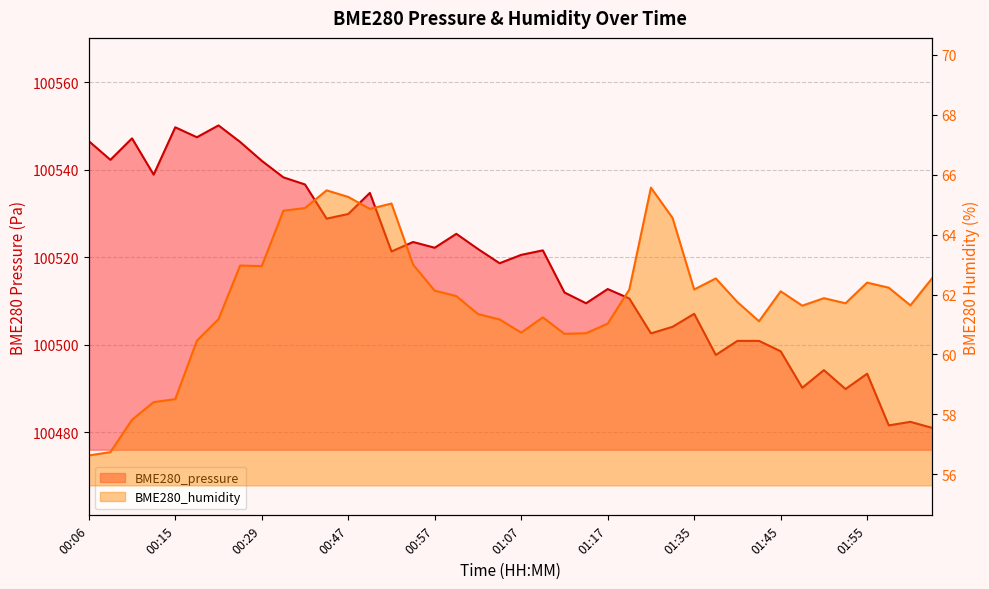

List the labels in order of BME280_pressure value, largest first.

00:21, 00:15, 00:18, 00:11, 00:06, 00:26, 00:08, 00:29, 00:13, 00:40, 00:42, 00:49, 00:47, 00:45, 00:59, 00:55, 00:57, 01:02, 01:09, 00:52, 01:07, 01:04, 01:17, 01:12, 01:20, 01:14, 01:35, 01:33, 01:30, 01:40, 01:43, 01:45, 01:38, 01:50, 01:55, 01:48, 01:53, 02:00, 01:58, 02:03